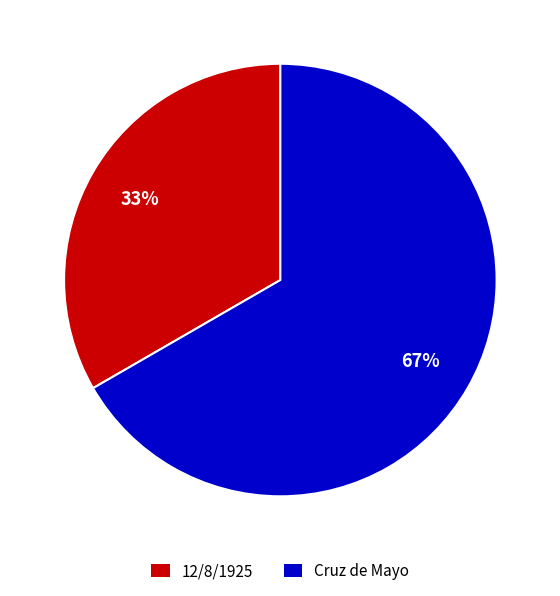

Do Cruz de Mayo and 12/8/1925 together represent more than half of the pie?

Yes